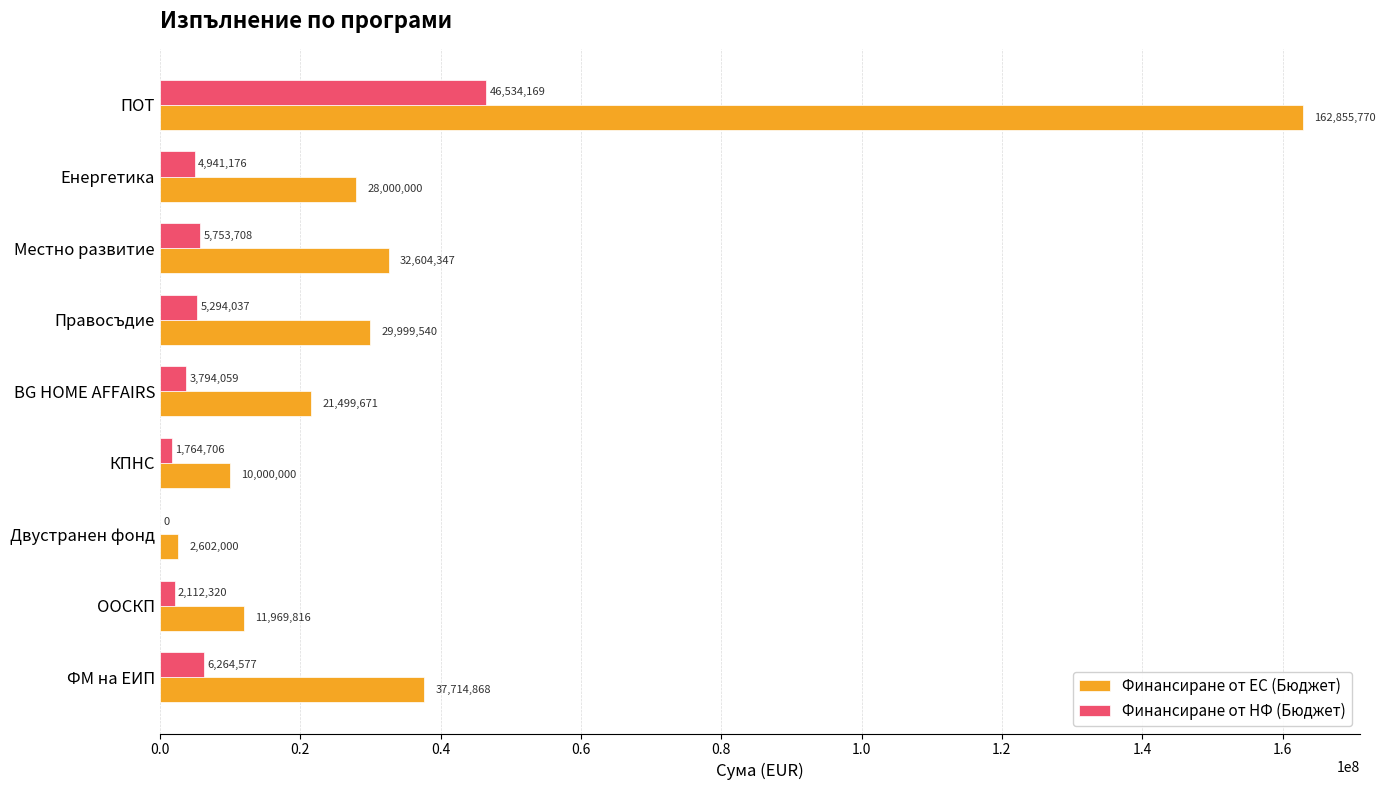

Which series has the largest total across all categories?

Финансиране от ЕС (Бюджет)